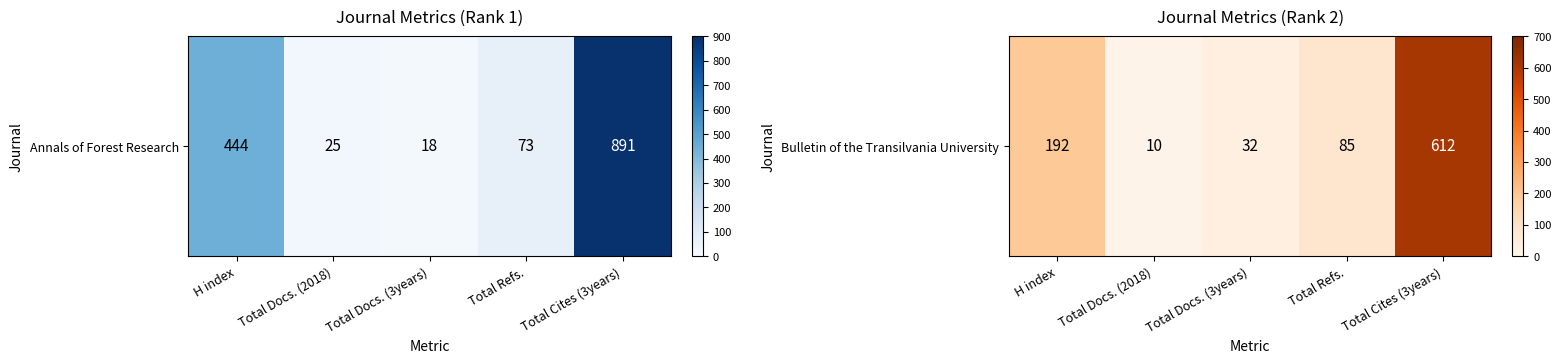

What is the average value?

186